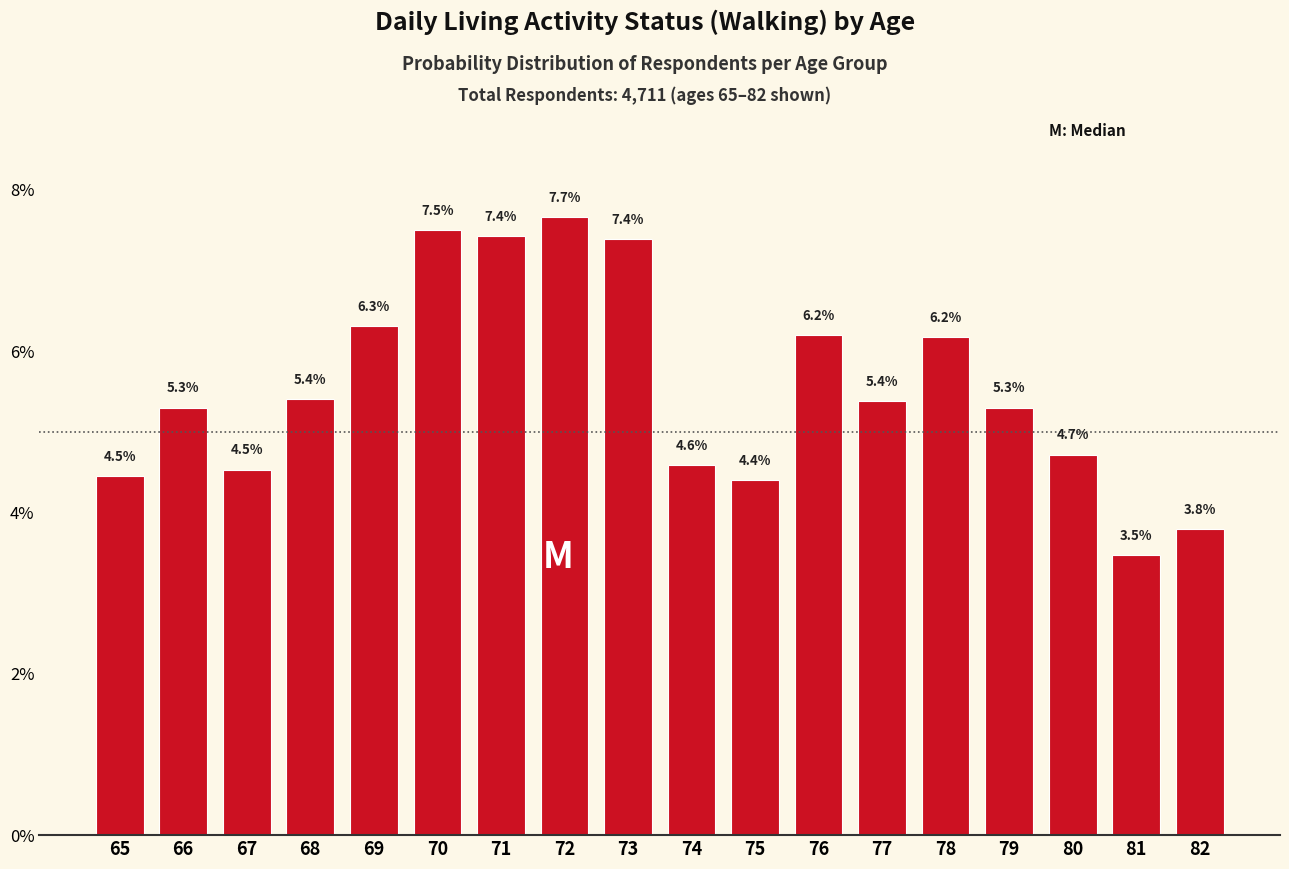

Reading right to left, transcribe all the data shown in this chart.

82=3.8	81=3.5	80=4.7	79=5.3	78=6.2	77=5.4	76=6.2	75=4.4	74=4.6	73=7.4	72=7.7	71=7.4	70=7.5	69=6.3	68=5.4	67=4.5	66=5.3	65=4.5